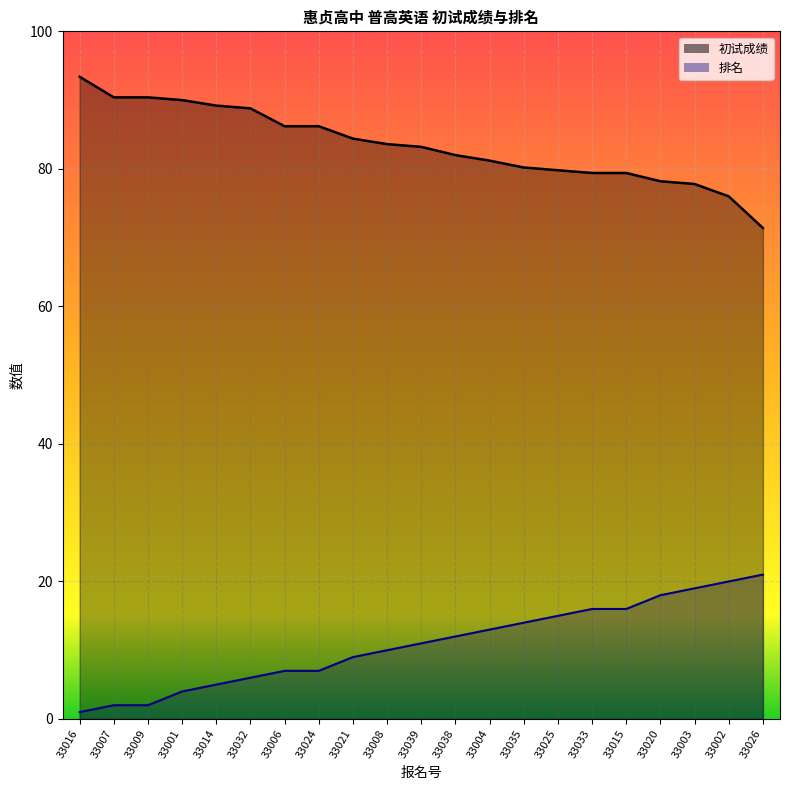

What is the difference between the highest and lowest values at 33021?

75.4